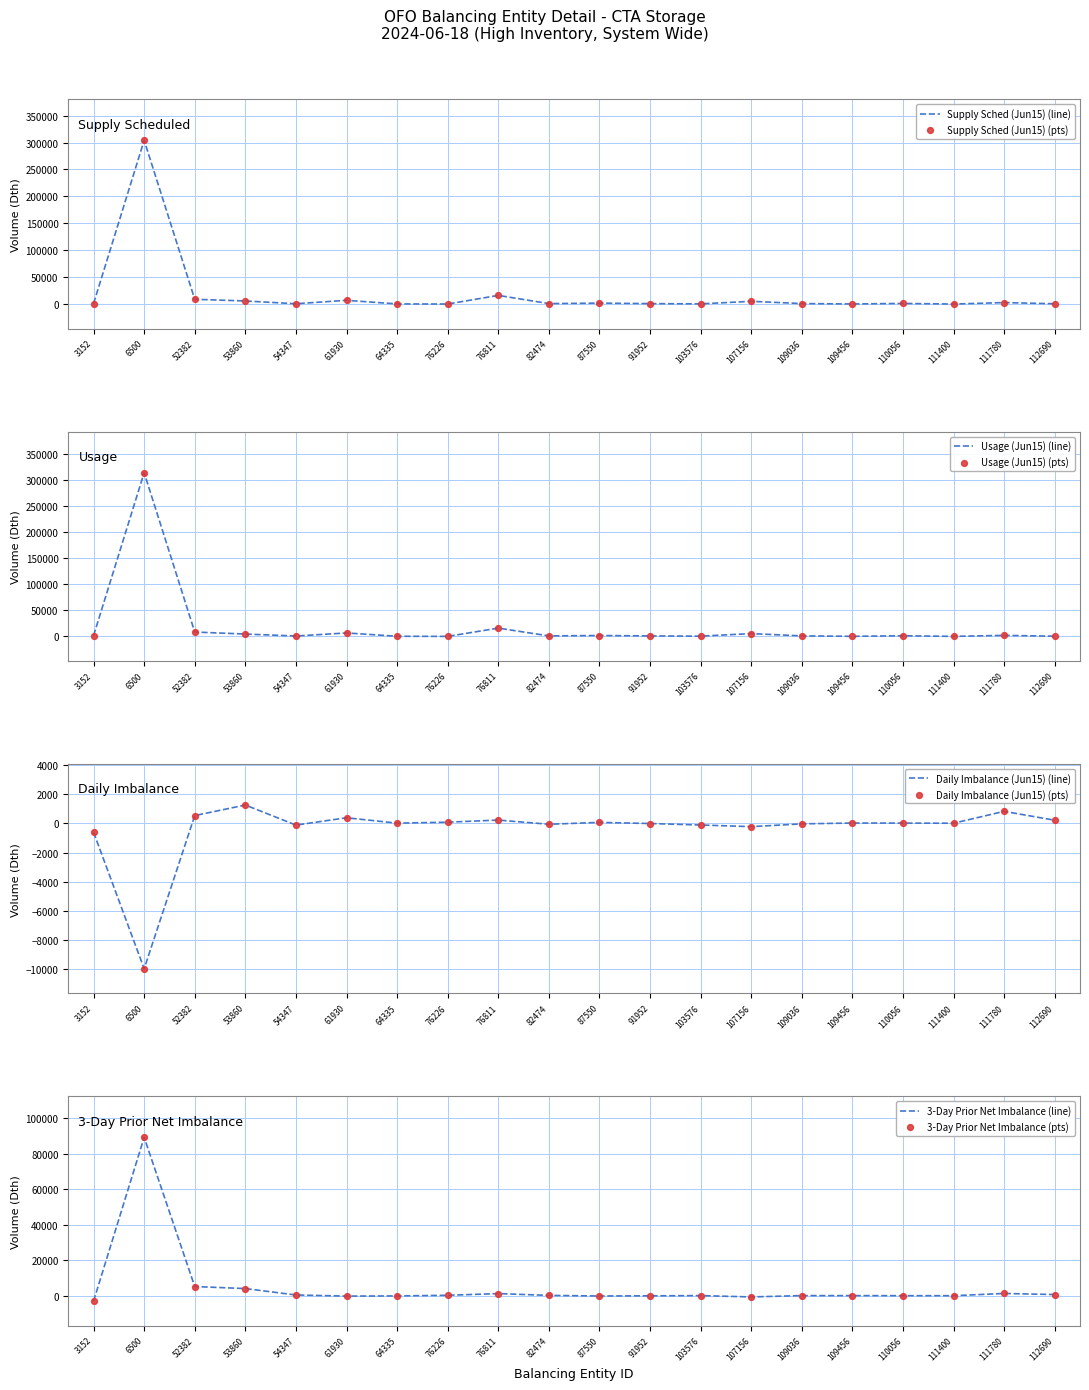

What are all the series names shown in the legend?

Supply Sched (Jun15), Usage (Jun15), Daily Imbalance (Jun15), 3-Day Prior Net Imbalance